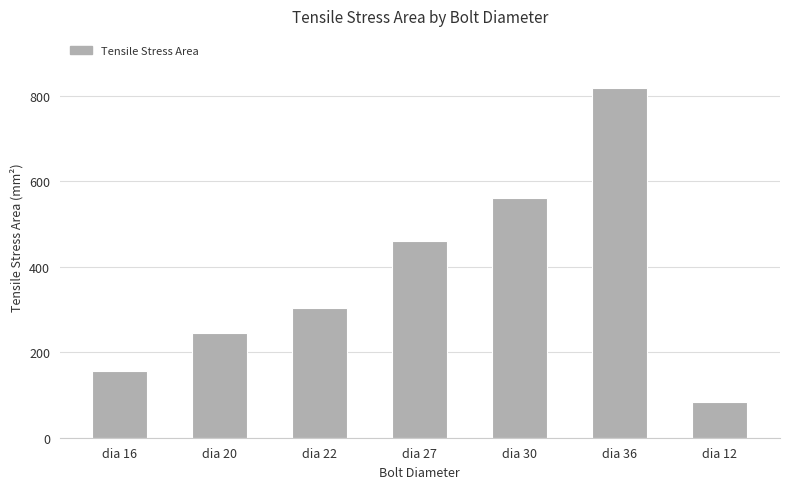

The value at dia 36 is 817.0. True or false?

True